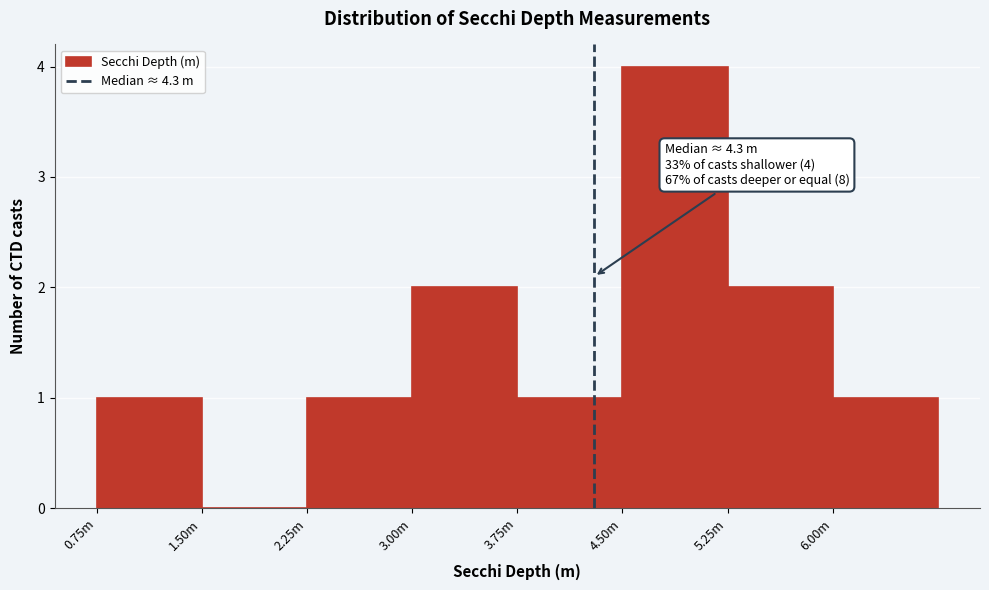

Reading right to left, what are all the values shown in this chart?

6.00m=1	5.25m=2	4.50m=4	3.75m=1	3.00m=2	2.25m=1	1.50m=0	0.75m=1